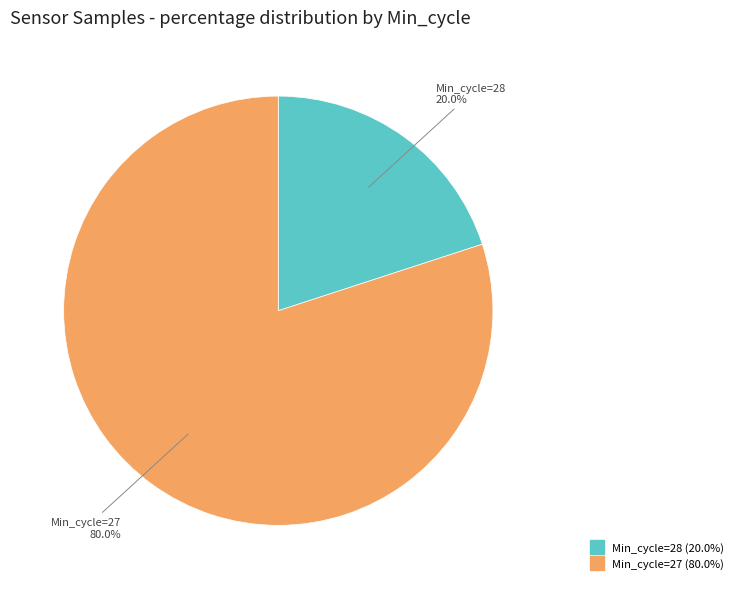

Does any single category account for the majority?

Yes